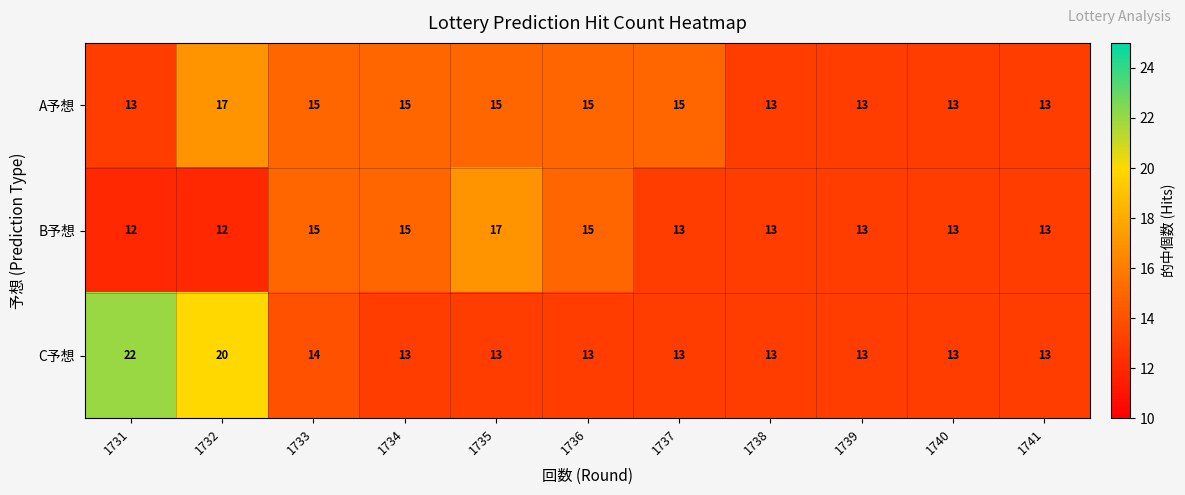

At which category is the sum across all series the highest?

1732